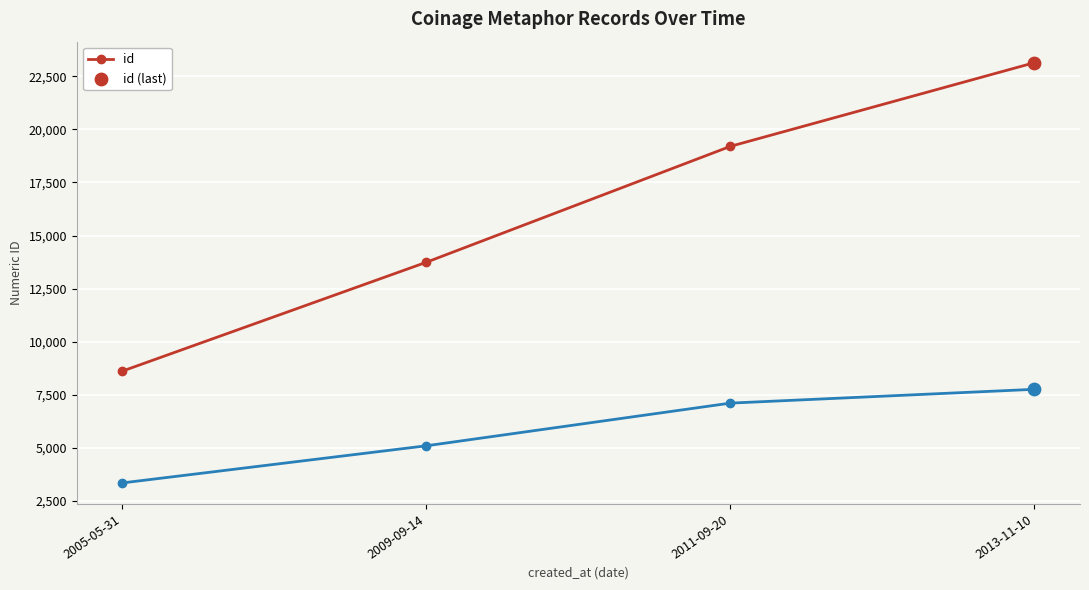

What is the total value across all series at 2011-09-20?

26302